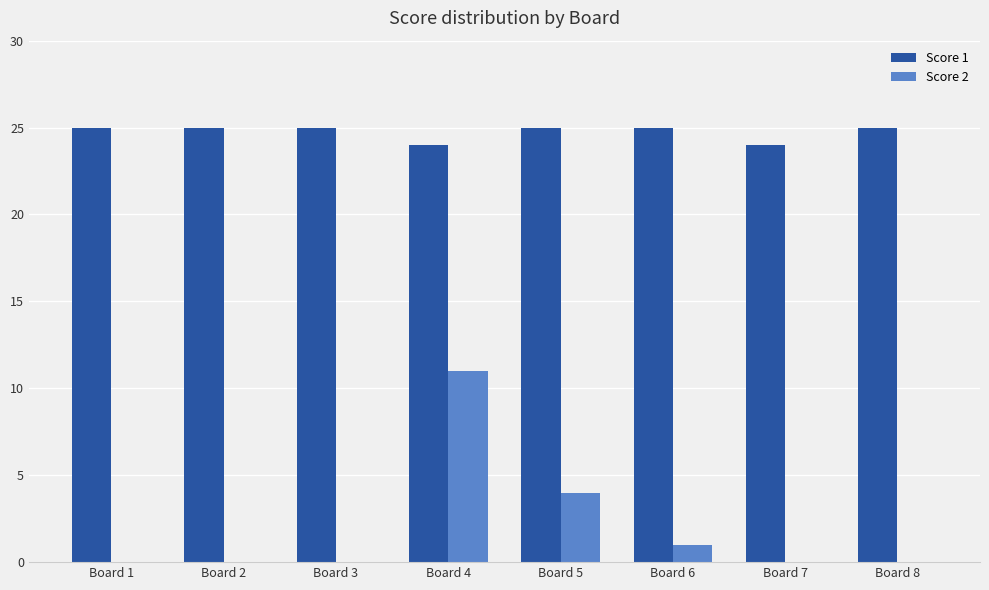

Which series has the widest spread of values?

Score 2